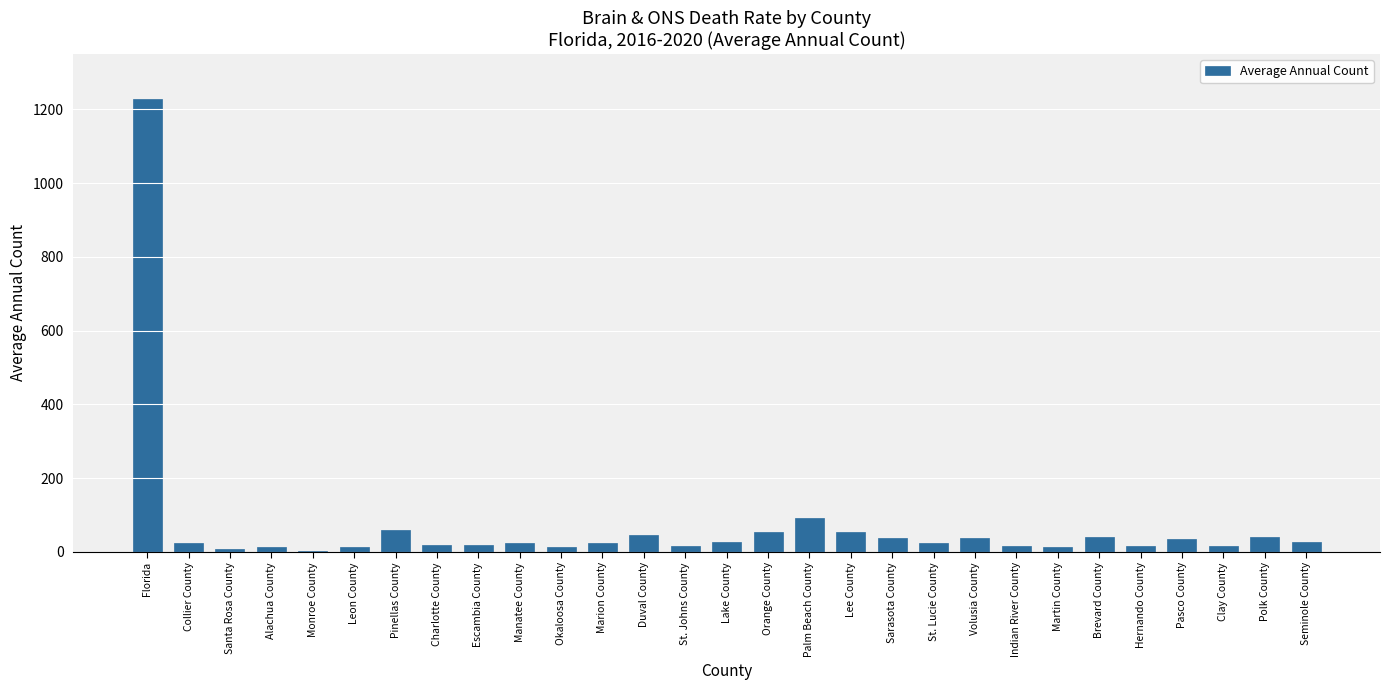

What is the change in value from Duval County to Lee County?

+7